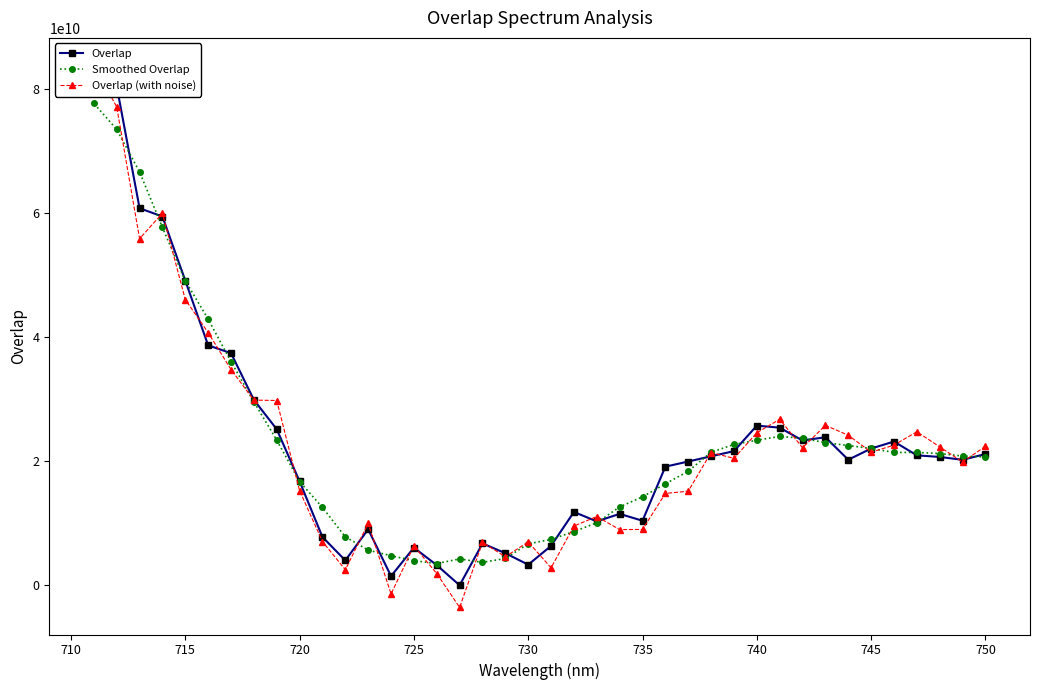

How many series are shown in this chart?

3